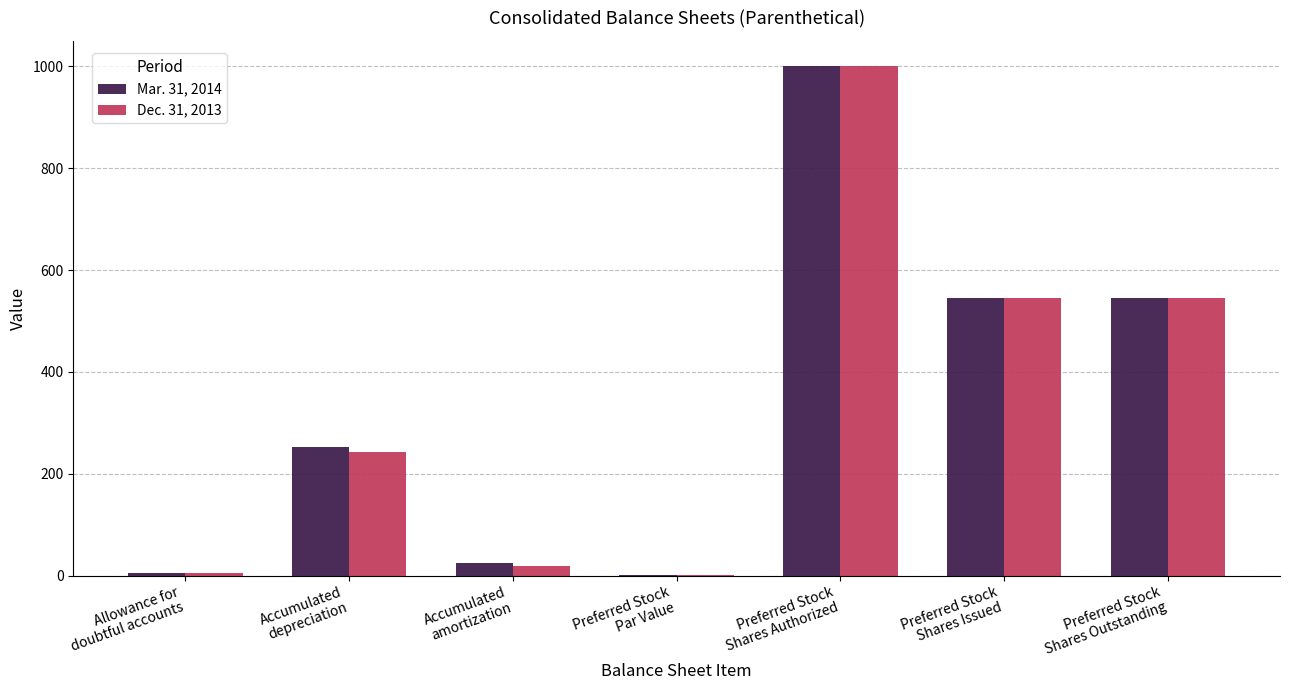

What is the greatest value displayed?

1000.0